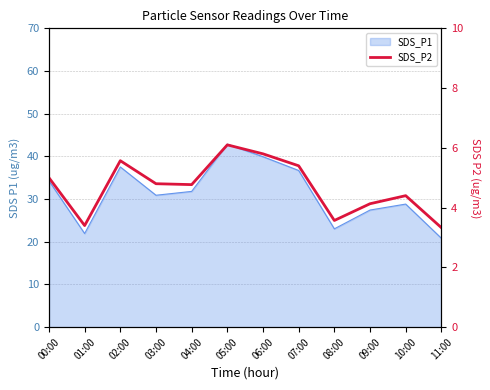

What is the difference between the values at 05:00 and 07:00?

0.7